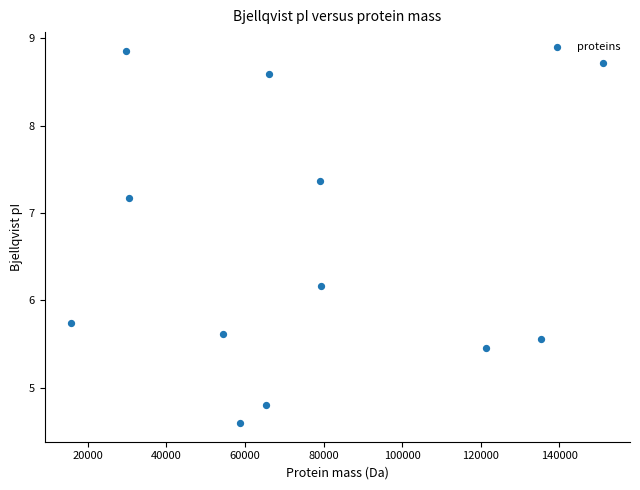

What is the range of X values (max minus min)?

135458.9